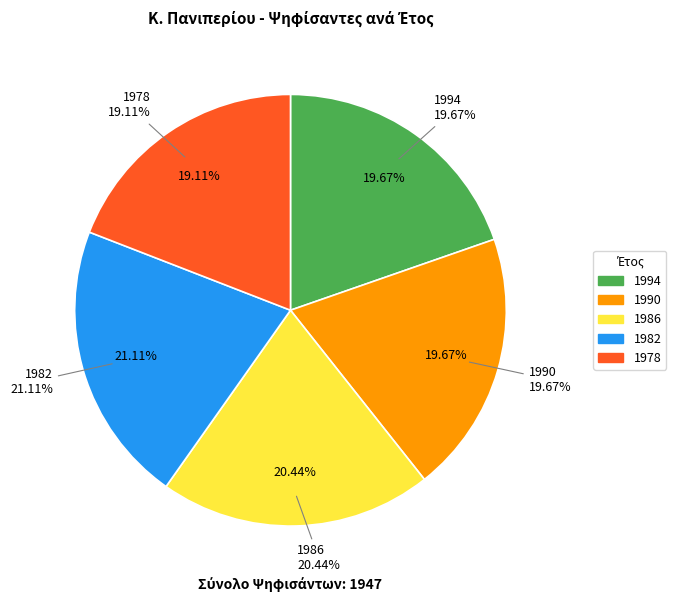

Count the number of slices in the pie.

5